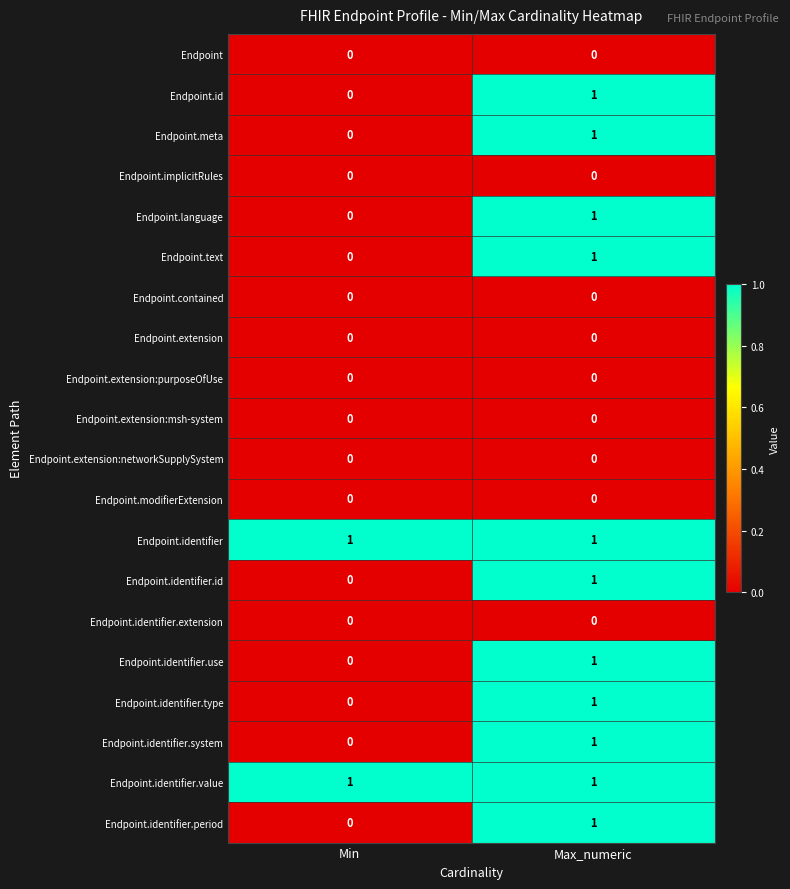

At which label is Endpoint.id closest to 0?

Min